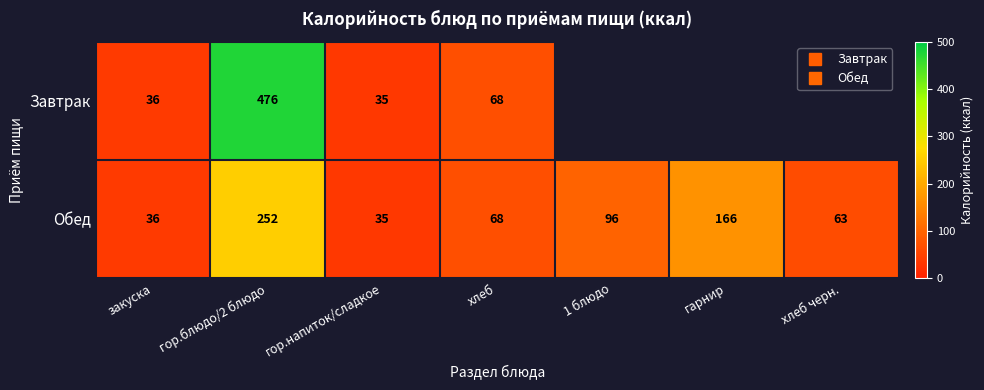

What is the highest value of the Завтрак series?

476.0